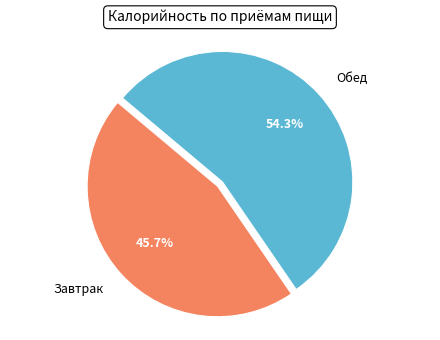

What is the smallest slice in the pie chart?

Завтрак